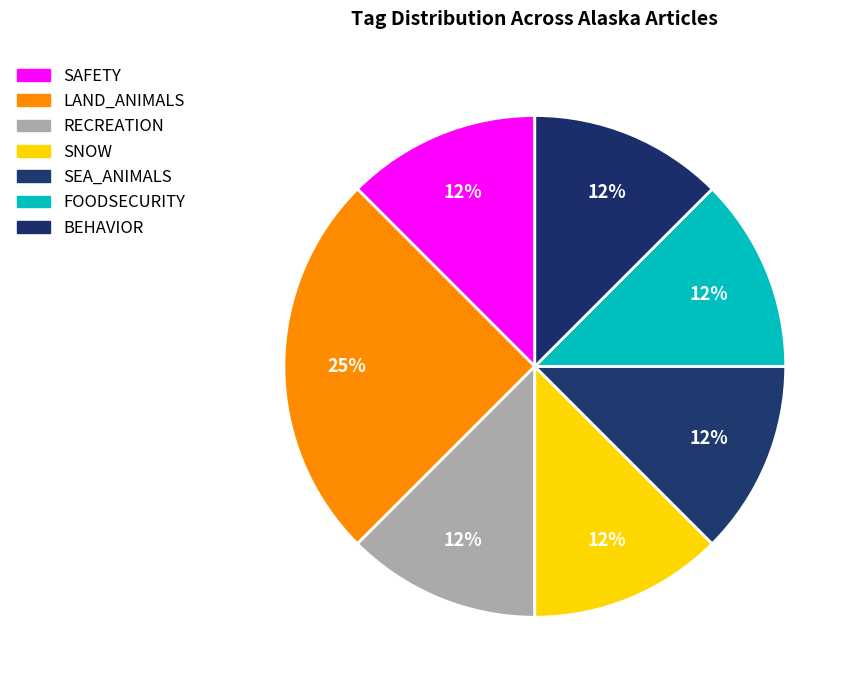

How many slices are in this pie chart?

7